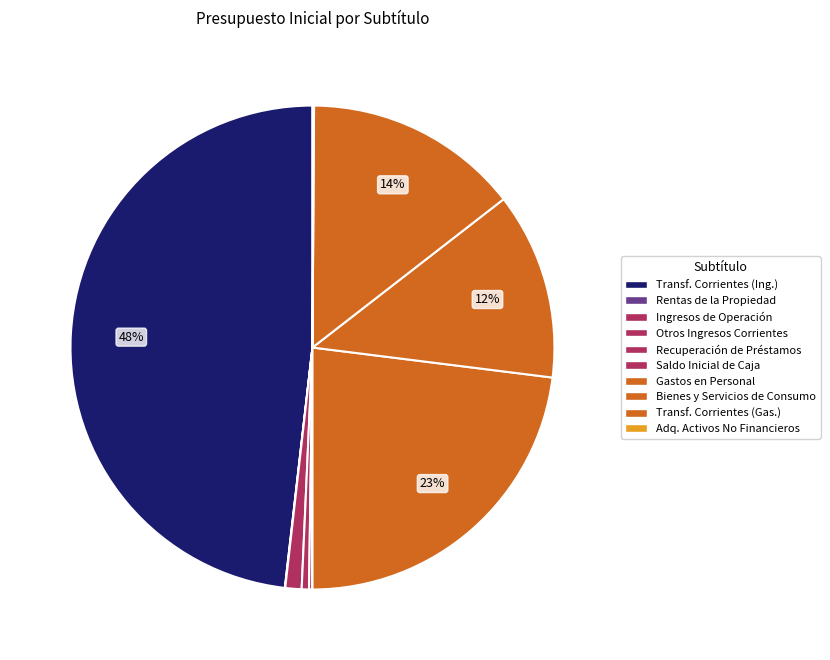

Rank the categories by value from lowest to highest.

SALDO INICIAL DE CAJA, RENTAS DE LA PROPIEDAD, ADQUISICION DE ACTIVOS NO FINANCIEROS, RECUPERACION DE PRESTAMOS, OTROS INGRESOS CORRIENTES, INGRESOS DE OPERACION, BIENES Y SERVICIOS DE CONSUMO, TRANSFERENCIAS CORRIENTES (Gastos), GASTOS EN PERSONAL, TRANSFERENCIAS CORRIENTES (Ingresos)